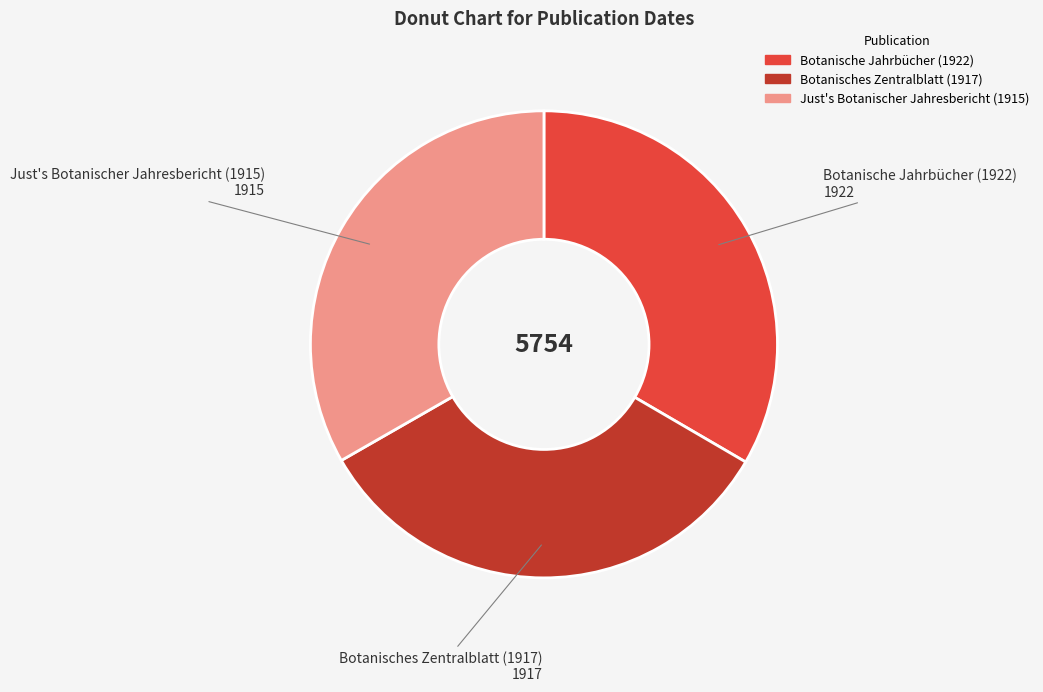

Combined, do Botanische Jahrbücher (1922) and Just's Botanischer Jahresbericht (1915) account for over 50%?

Yes